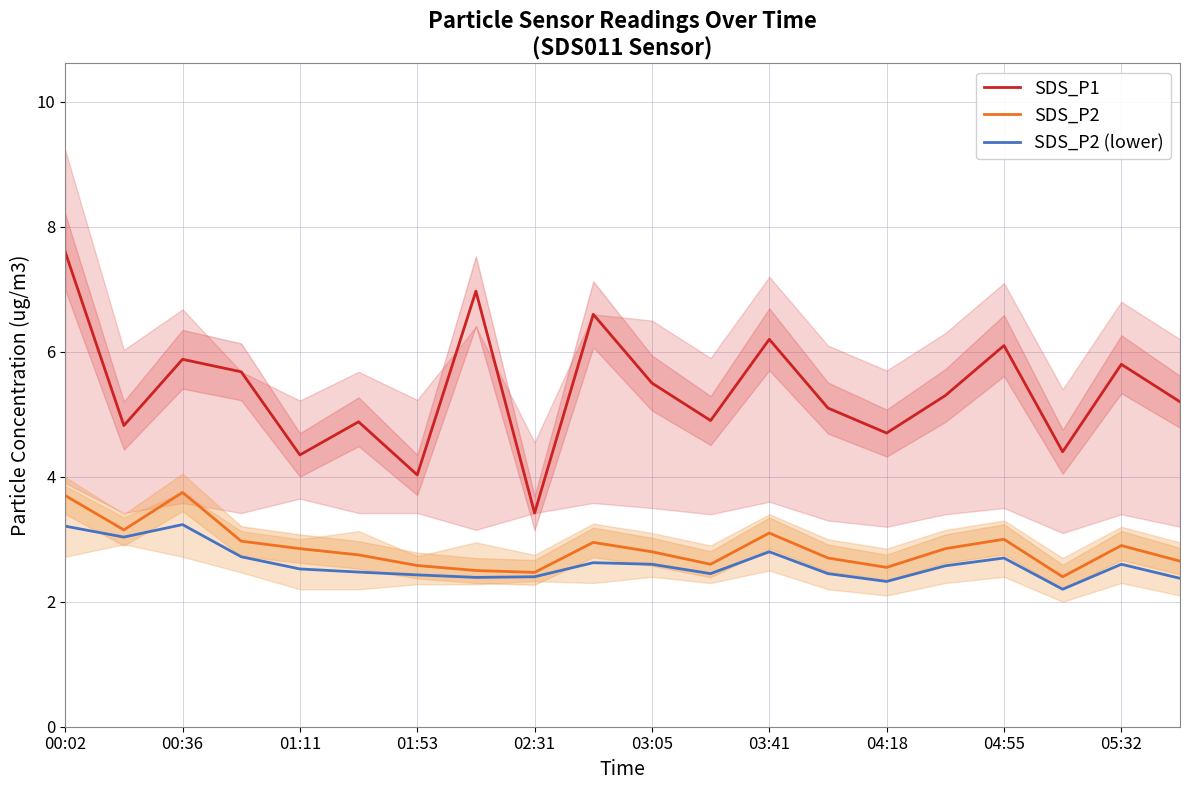

Is it true that SDS_P2 (lower) equals 2.5 at 01:11?

True